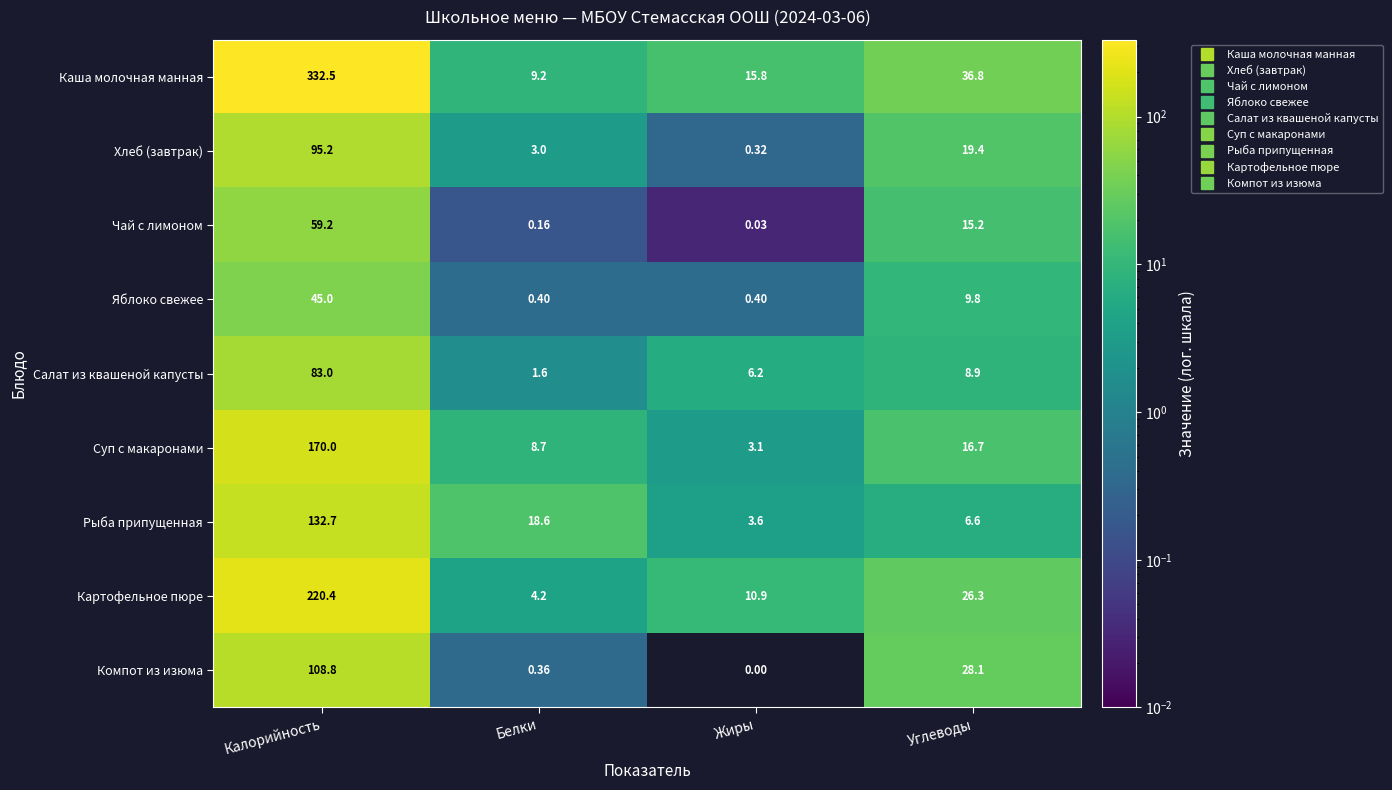

Rank the series at Жиры from lowest to highest value.

Компот из изюма, Чай с лимоном, Хлеб (завтрак), Яблоко свежее, Суп с макаронами, Рыба припущенная, Салат из квашеной капусты, Картофельное пюре, Каша молочная манная